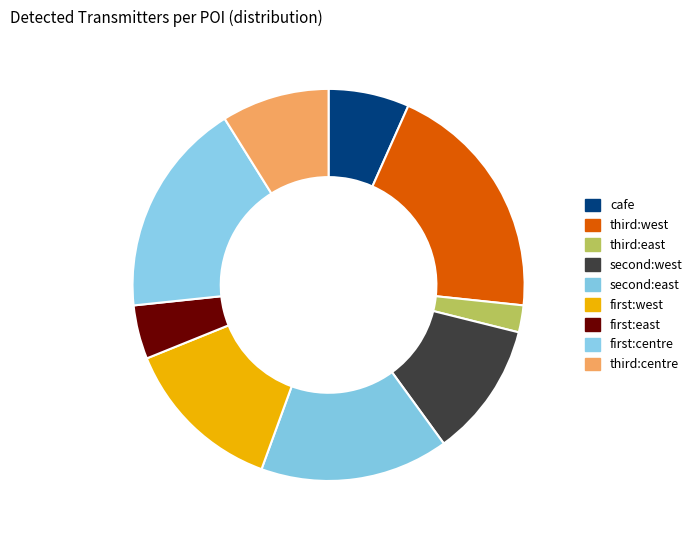

What is the smallest slice in the pie chart?

third:east